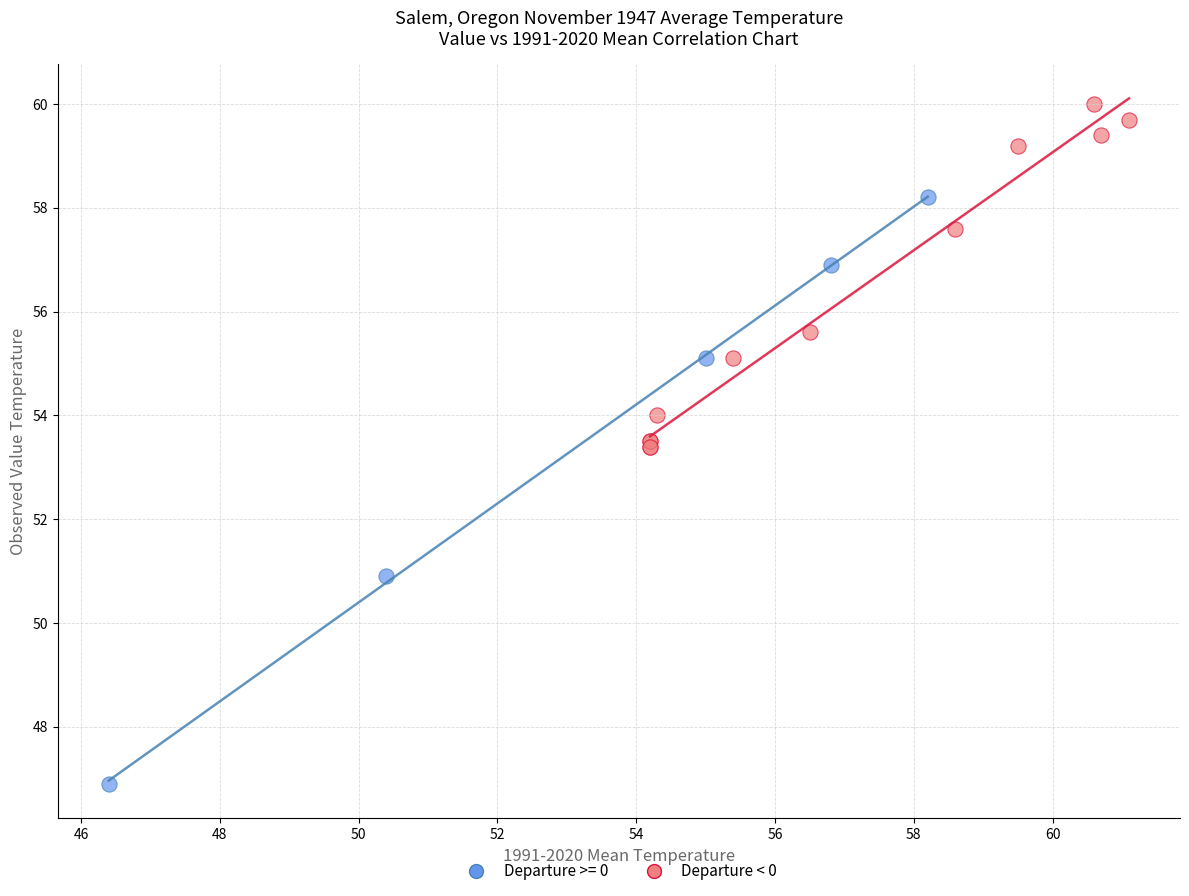

Which series has the largest Y range (max minus min)?

Departure >= 0